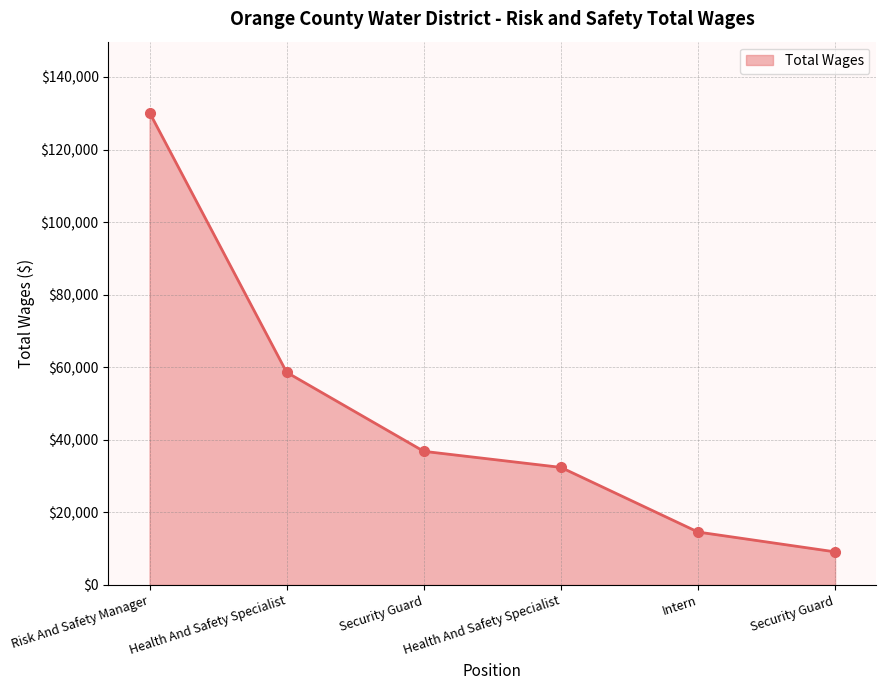

Where is the data nearest to the value 69658?

Health And Safety Specialist